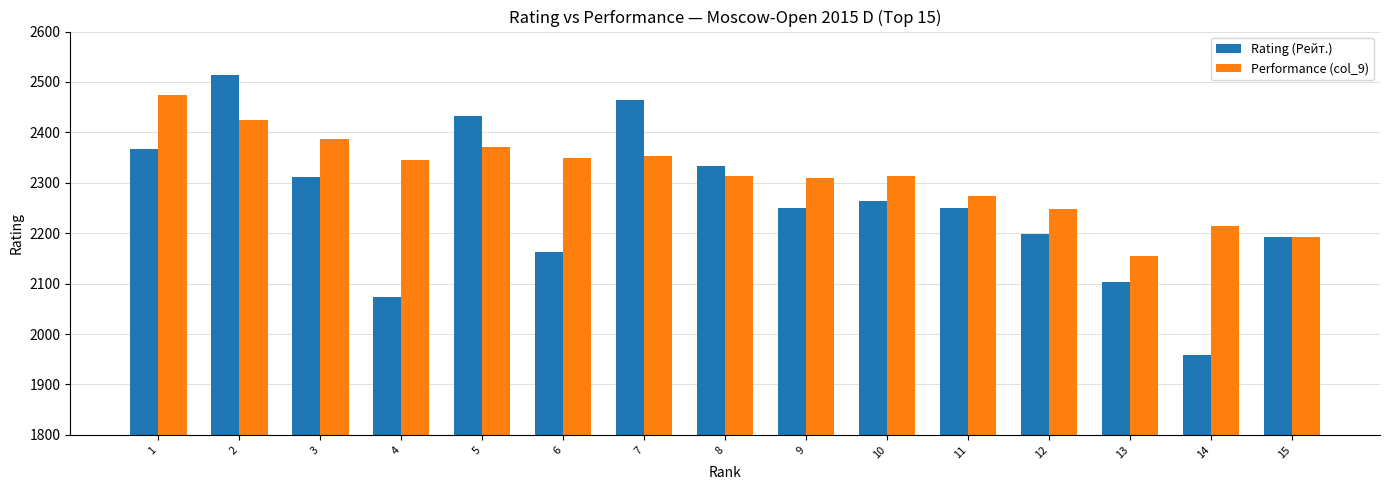

What is the value of the Rating (Рейт.) bar at the 6th from the left?

2162